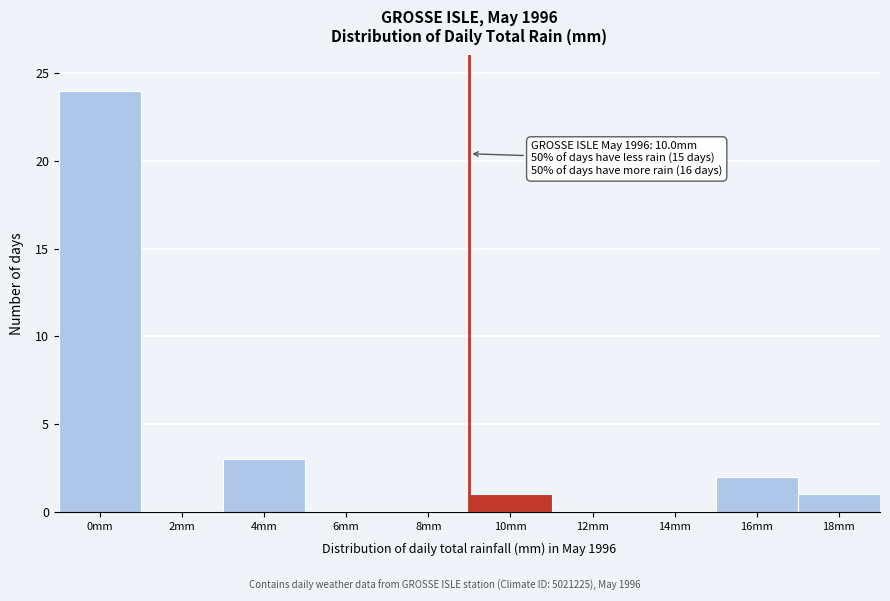

Reading left to right, list all the values displayed in this chart.

0mm=24	2mm=0	4mm=3	6mm=0	8mm=0	10mm=1	12mm=0	14mm=0	16mm=2	18mm=1